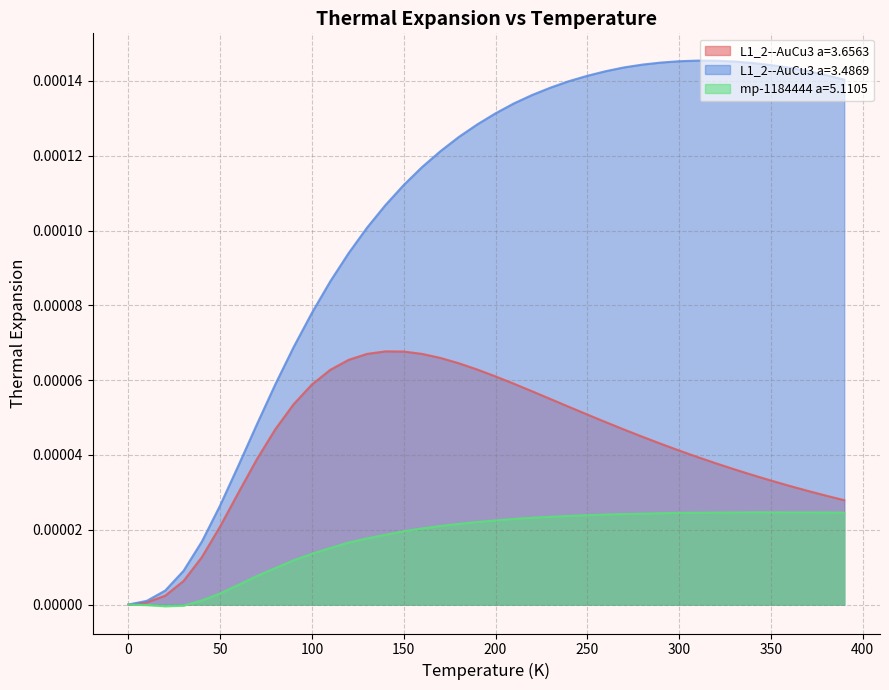

Which series has the largest total across all categories?

L1_2--AuCu3 a=3.4869